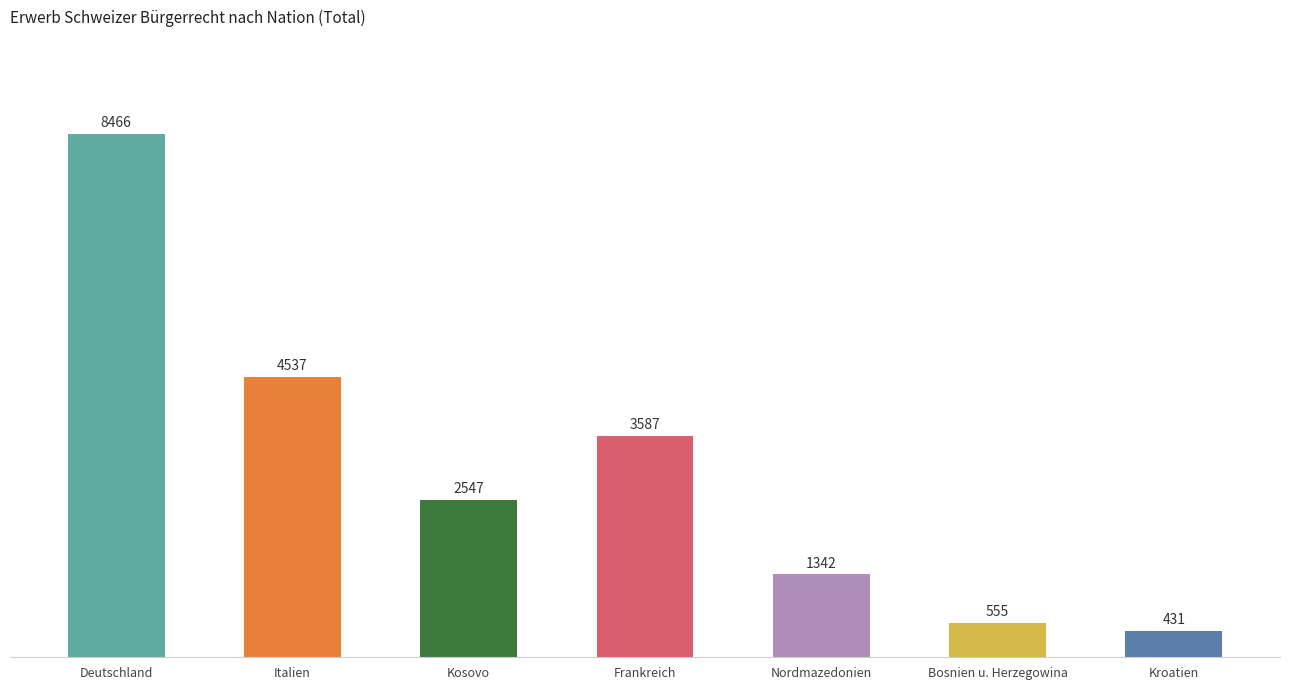

At which category does the chart reach its peak across all series?

Deutschland